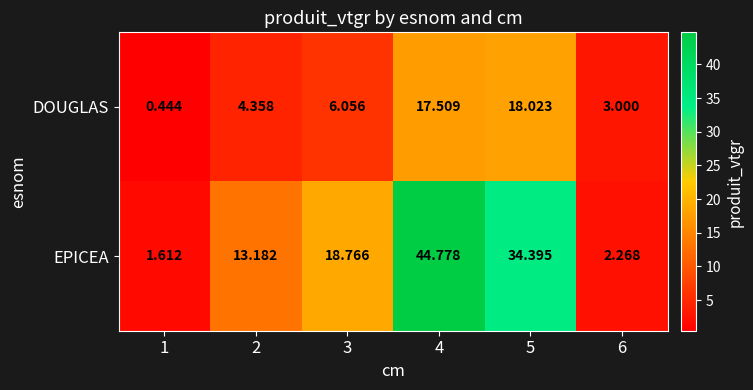

Is the value of DOUGLAS at 3 greater than the value of EPICEA at 3?

No